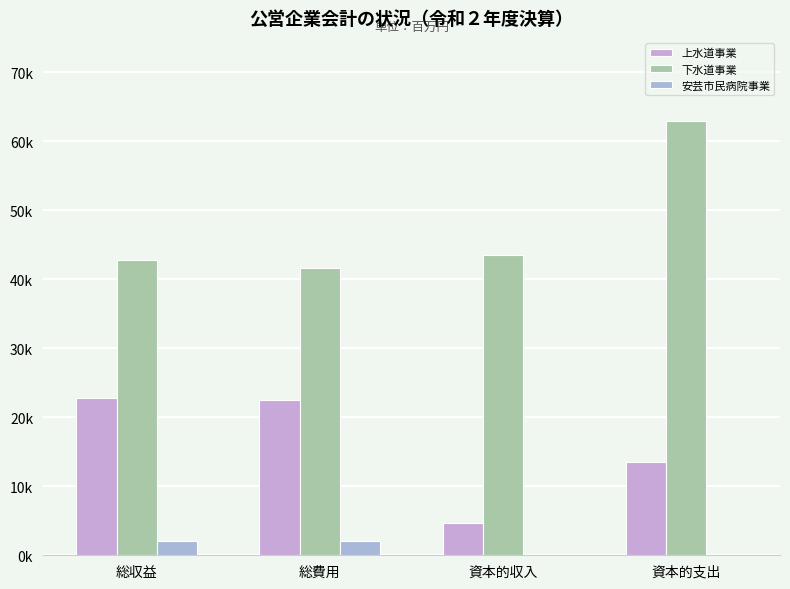

At which category is the sum across all series the highest?

資本的支出